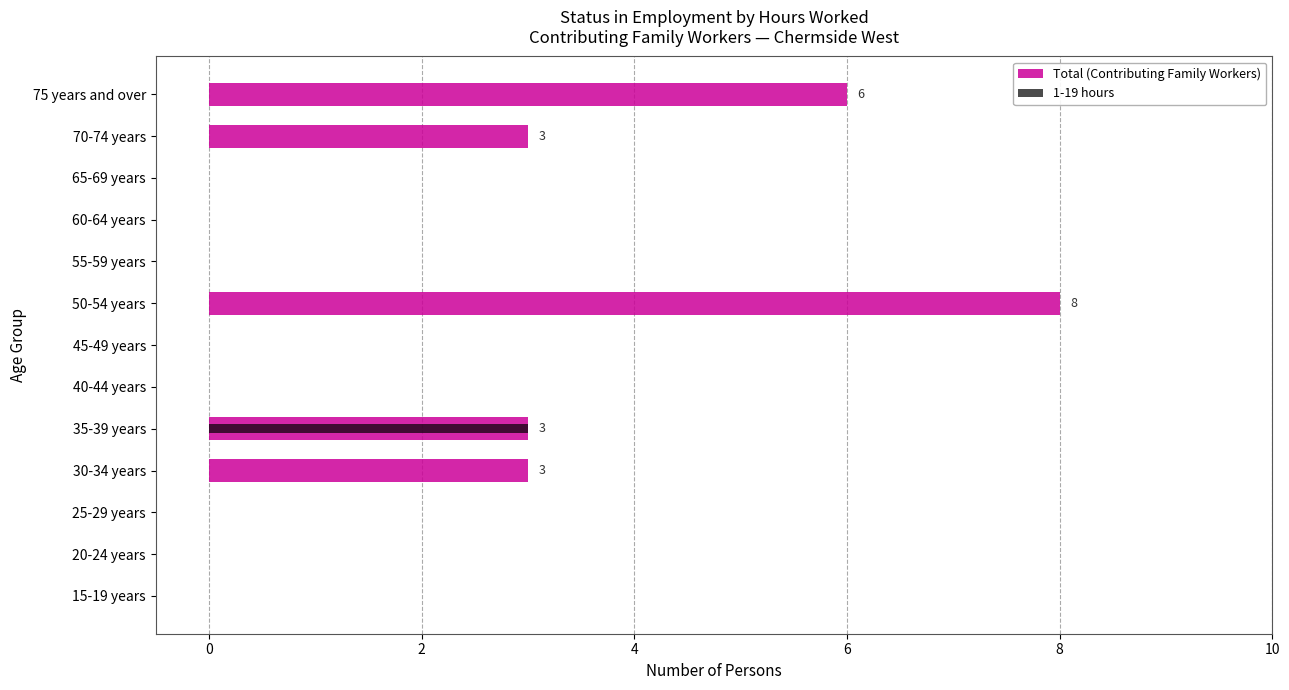

What is the change in value from 20-24 years to 30-34 years?

+3